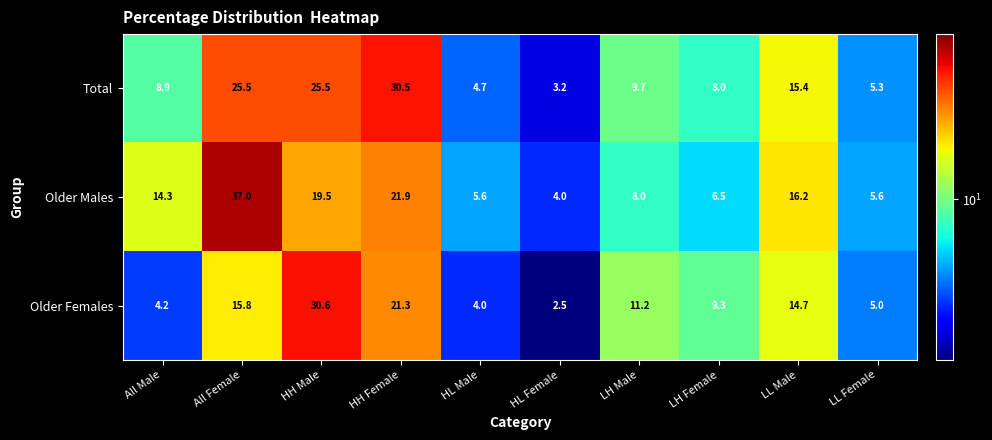

At which category is the sum across all series the highest?

All Female